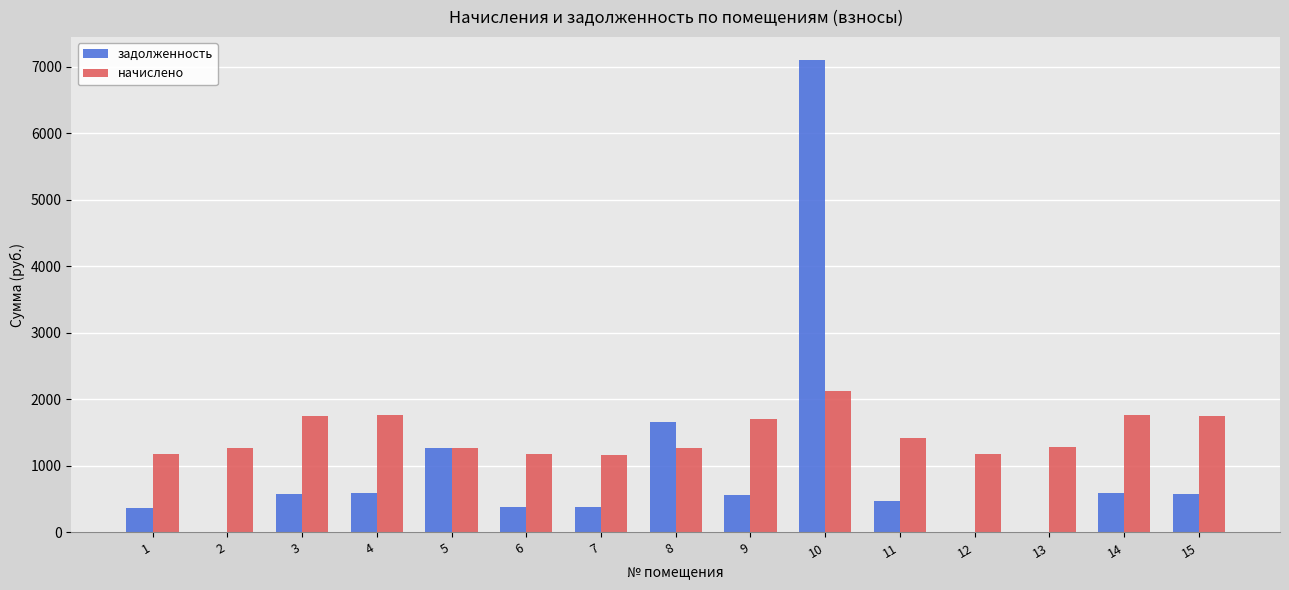

What is the average value of the начислено series?

1473.3